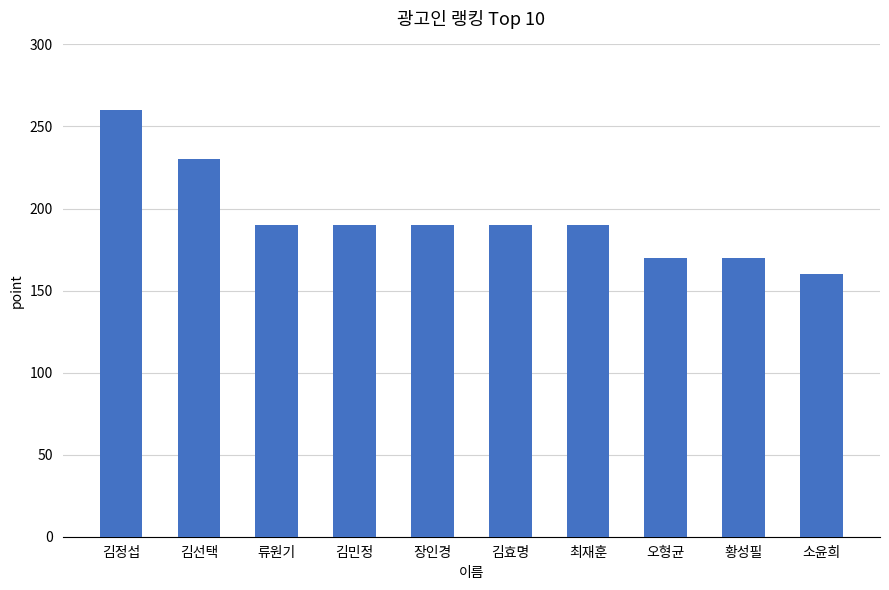

Reading left to right, extract all data points from this chart.

260	230	190	190	190	190	190	170	170	160